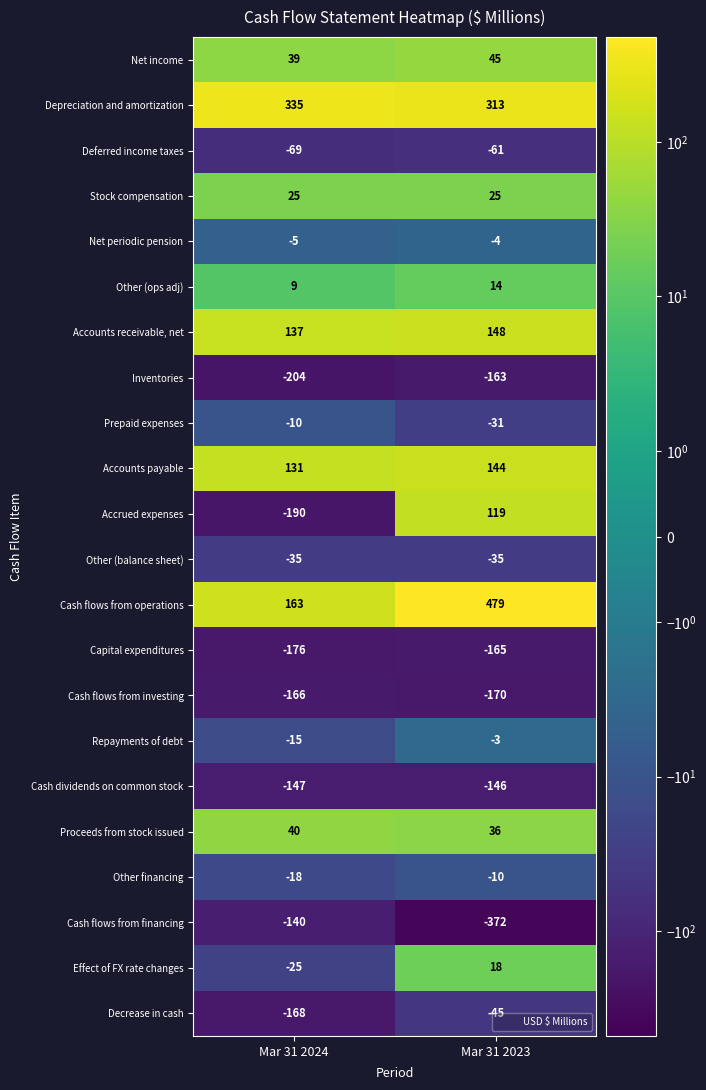

At which category is the sum across all series the highest?

Mar 31 2023